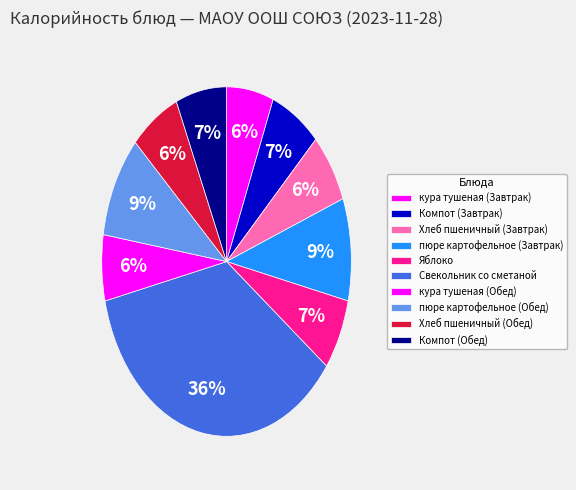

Is it true that Свекольник со сметаной is 48% of the pie?

False